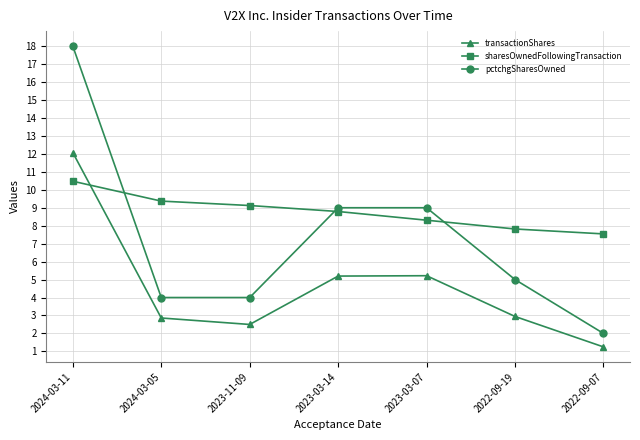

What is the label of the 2nd point from the right?

2022-09-19